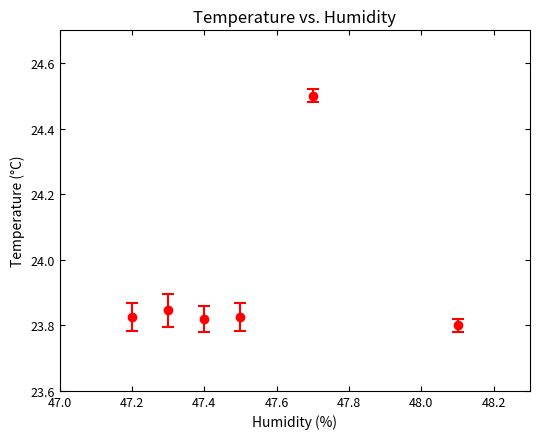

How many values are between 23 and 24?

5